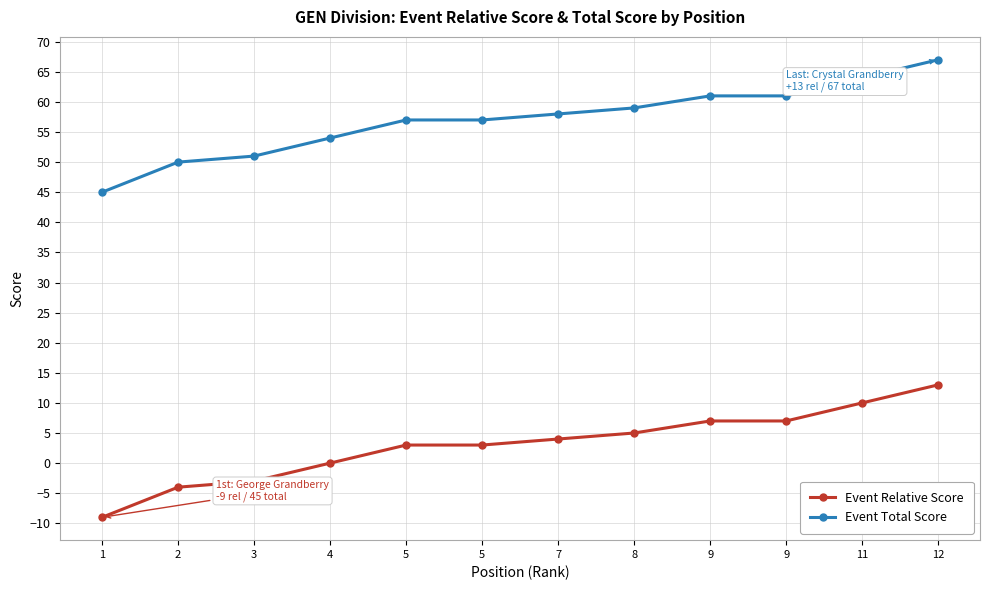

What value does the Event Total Score series have at 2, to the nearest 10?

50